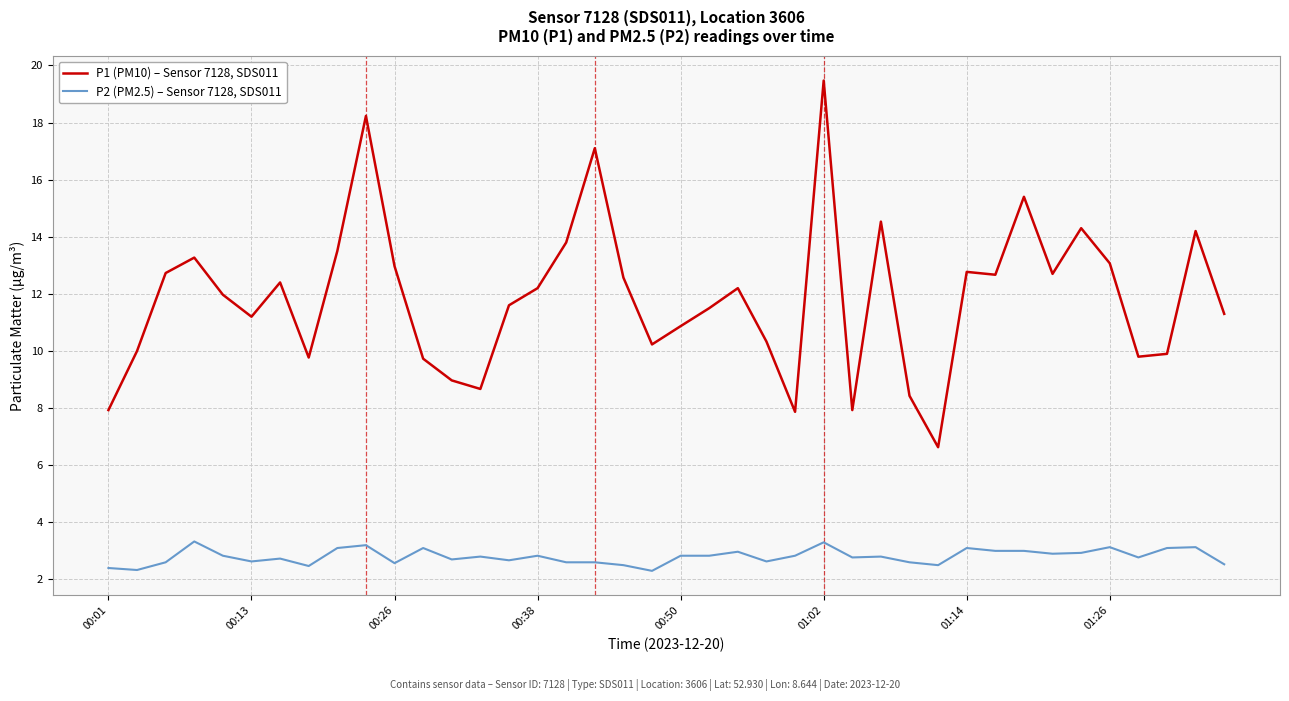

Which series has the widest spread of values?

P1 (PM10) – Sensor 7128, SDS011